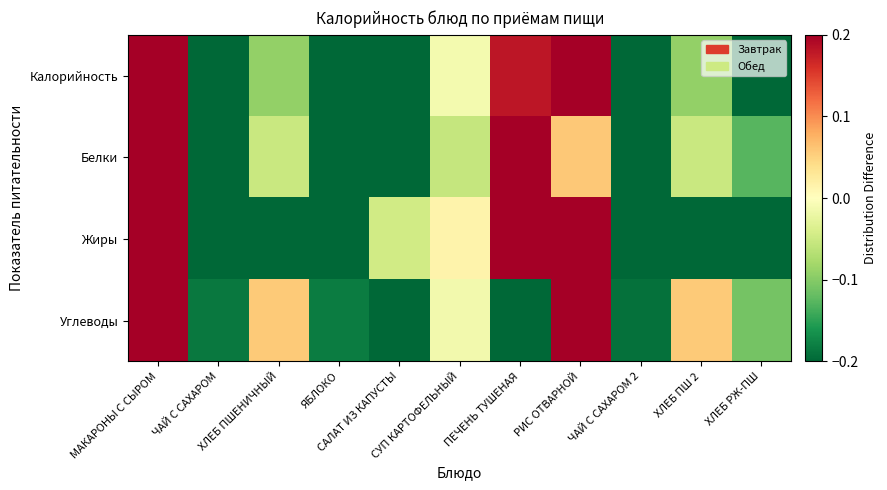

At which category is the sum across all series the highest?

МАКАРОНЫ С СЫРОМ